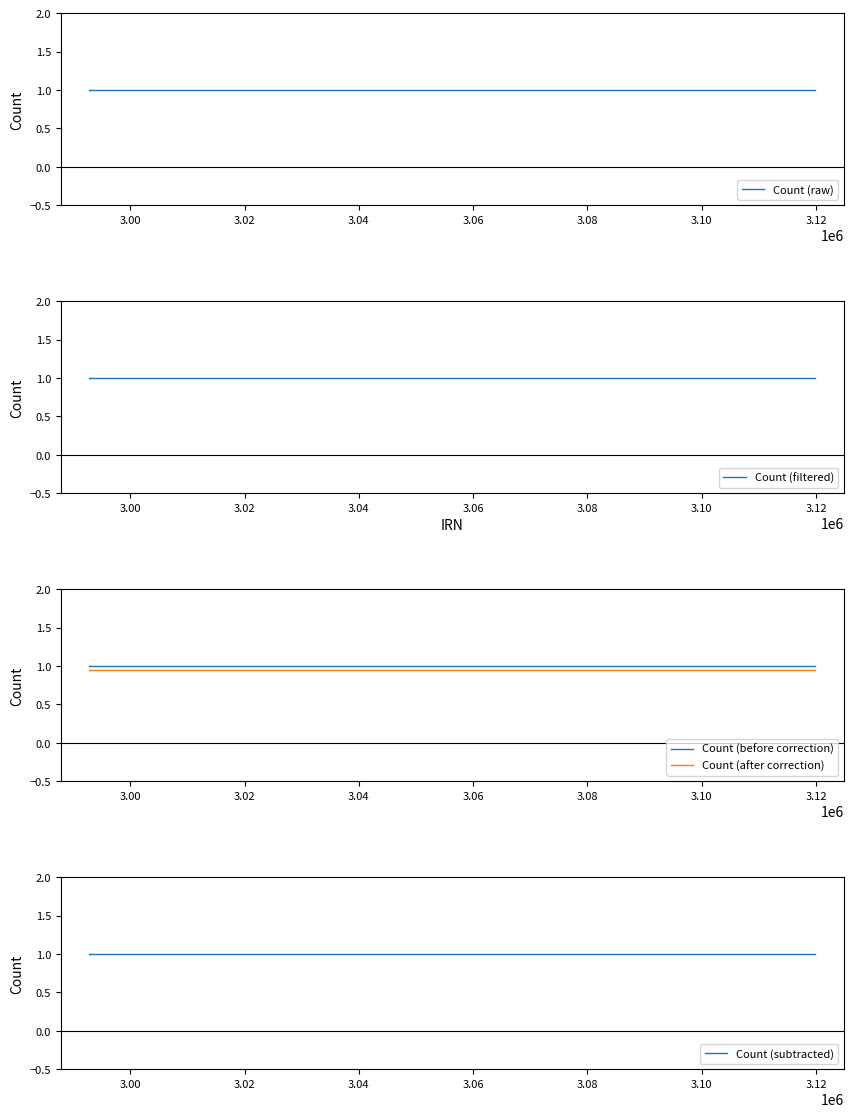

Reading right to left, transcribe all the data shown in this chart.

Count (raw): 1.0	1.0	1.0	1.0	1.0
Count (filtered): 1.0	1.0	1.0	1.0	1.0
Count (before correction): 1.0	1.0	1.0	1.0	1.0
Count (after correction): 0.9	0.9	0.9	0.9	0.9
Count (subtracted): 1.0	1.0	1.0	1.0	1.0